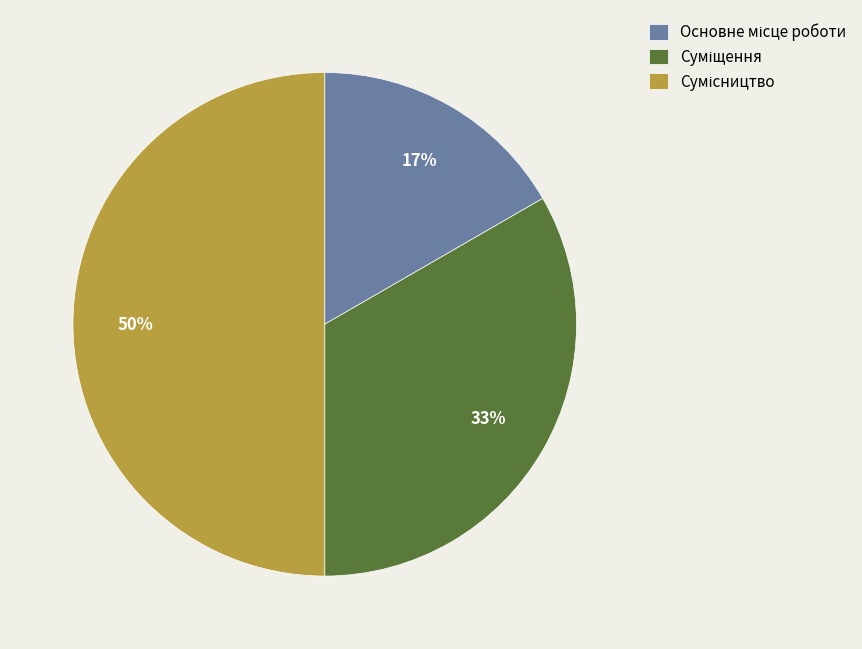

To the nearest percent, what is the difference between the largest and smallest slice percentages?

33%